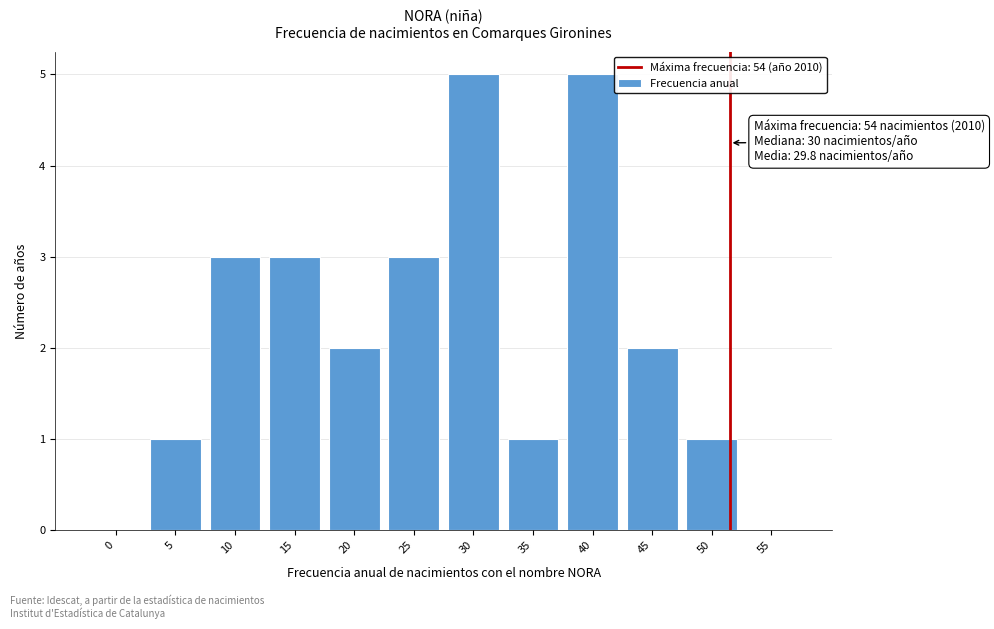

Reading left to right, extract all data points from this chart.

0=0	5=1	10=3	15=3	20=2	25=3	30=5	35=1	40=5	45=2	50=1	55=0